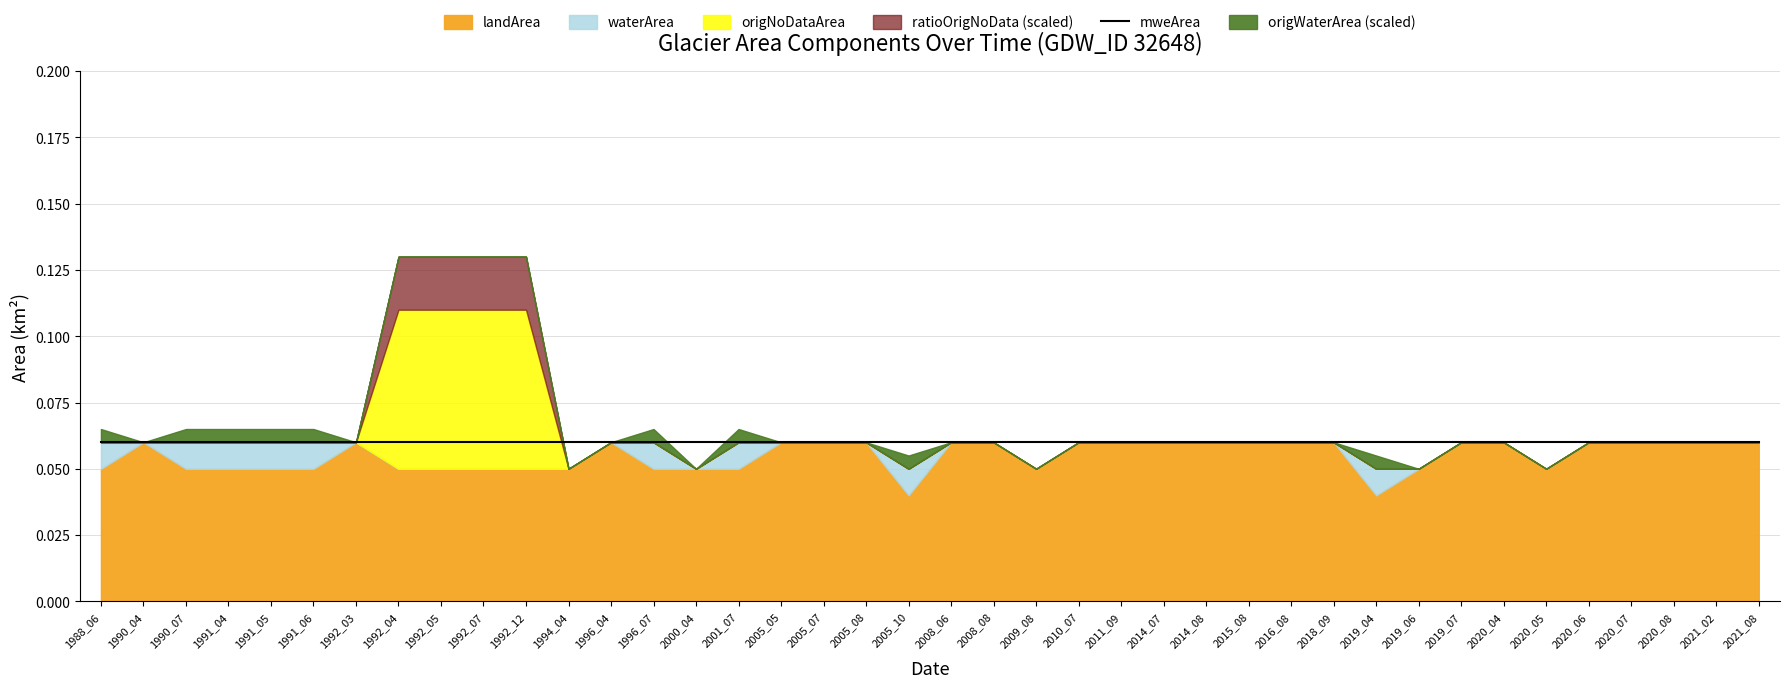

Count the number of data series in this chart.

6